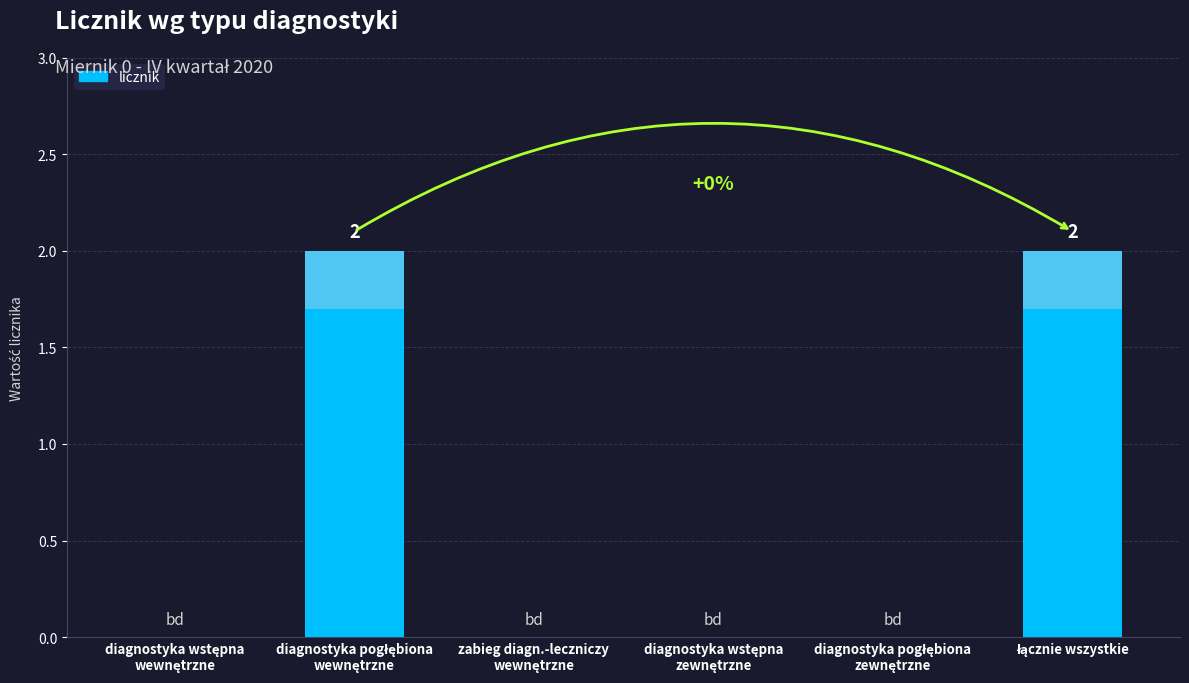

What is the greatest value displayed?

2